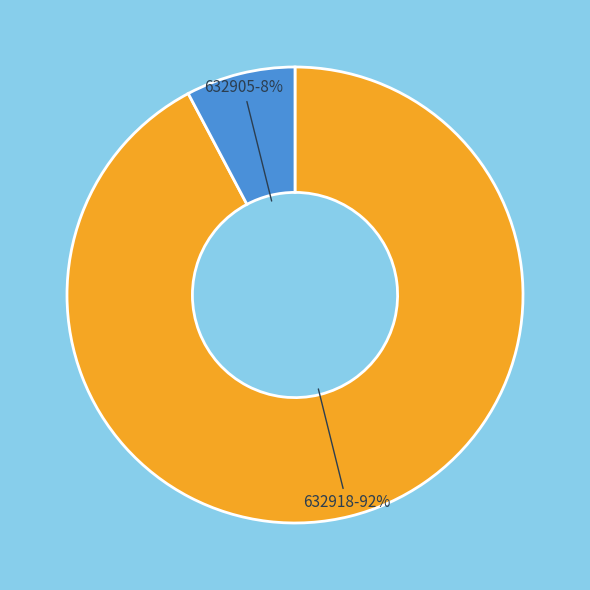

Is it true that 632905 is 8% of the pie?

True